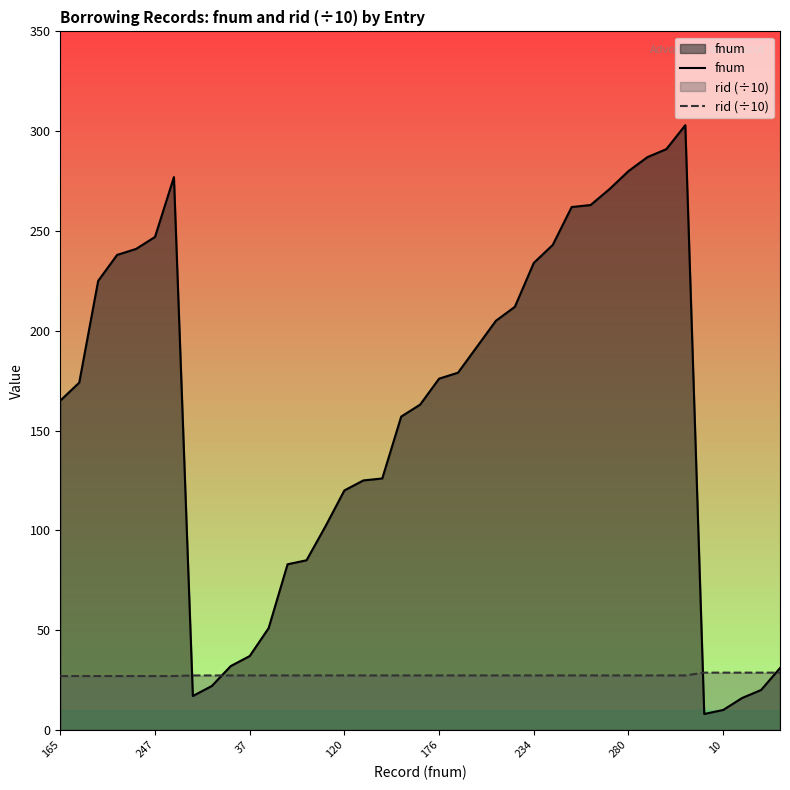

How many lines are shown in the chart?

2